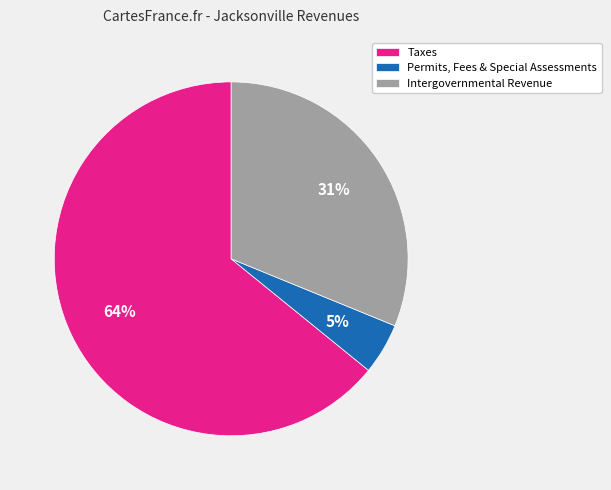

To the nearest percent, what portion does Taxes represent?

64%